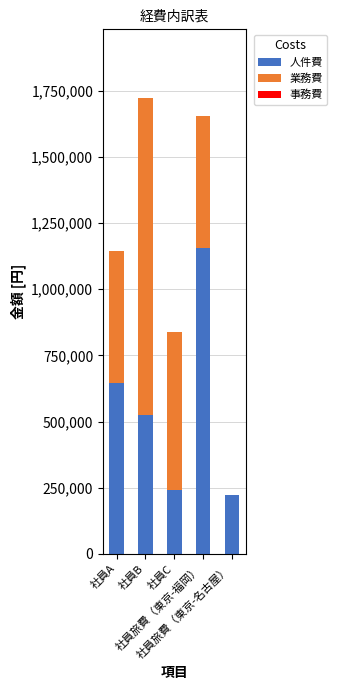

What is the sum of all 人件費 values?

2784800